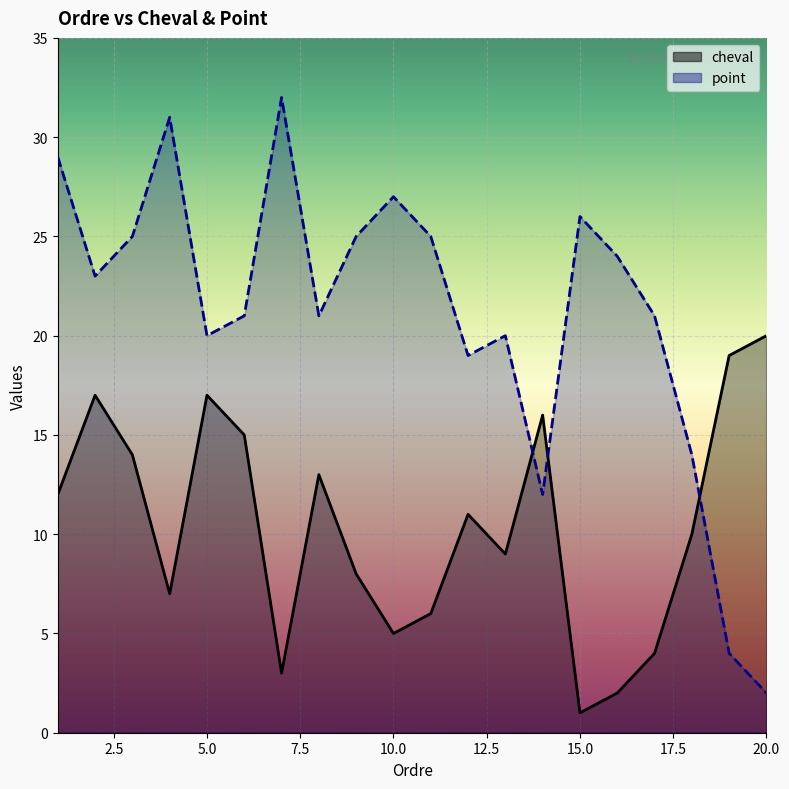

Which category has the lowest value in the point series?

20